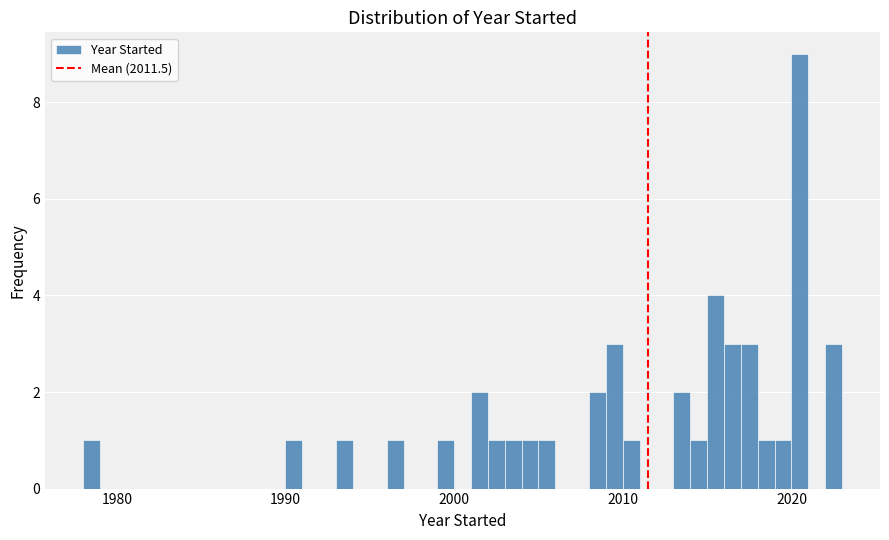

Around what value on the x-axis is the tallest bar? Give the approximate position of its centre, as read against the axis.

2021